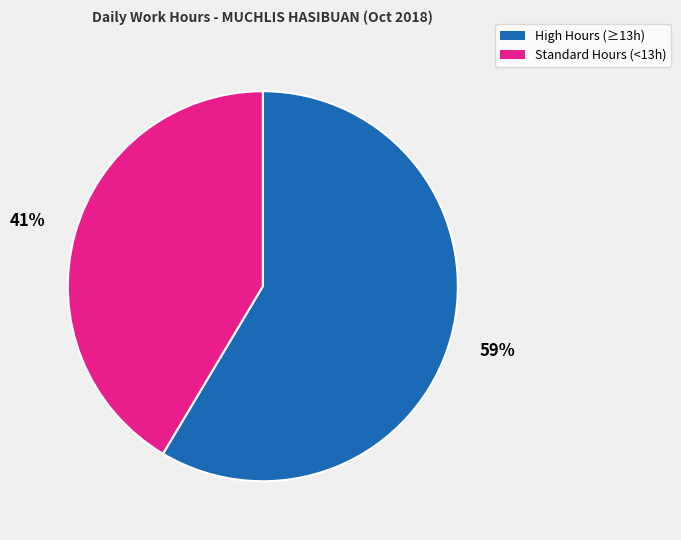

To the nearest percent, what is the average slice percentage?

50%